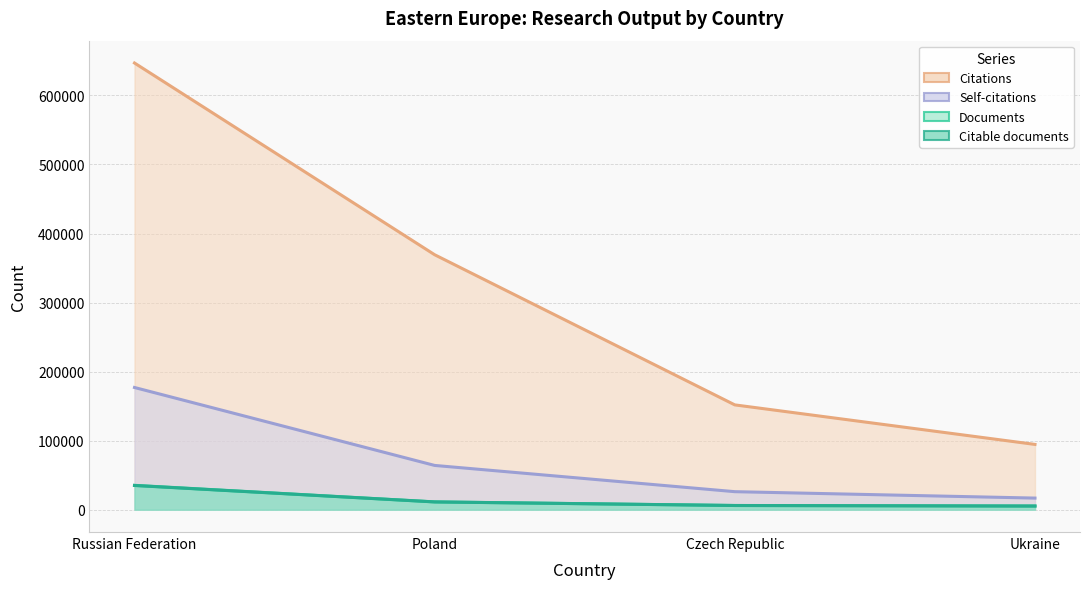

True or false: Citable documents and Documents cross at least once.

False